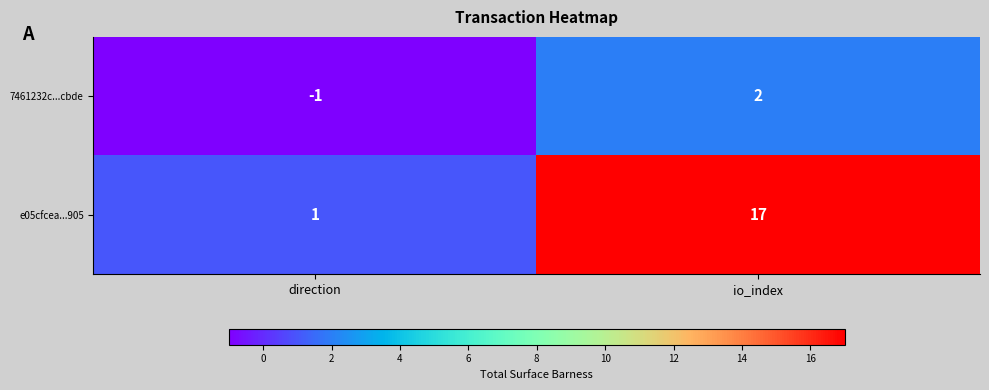

Rank the categories by e05cfcea...905 value from highest to lowest.

io_index, direction